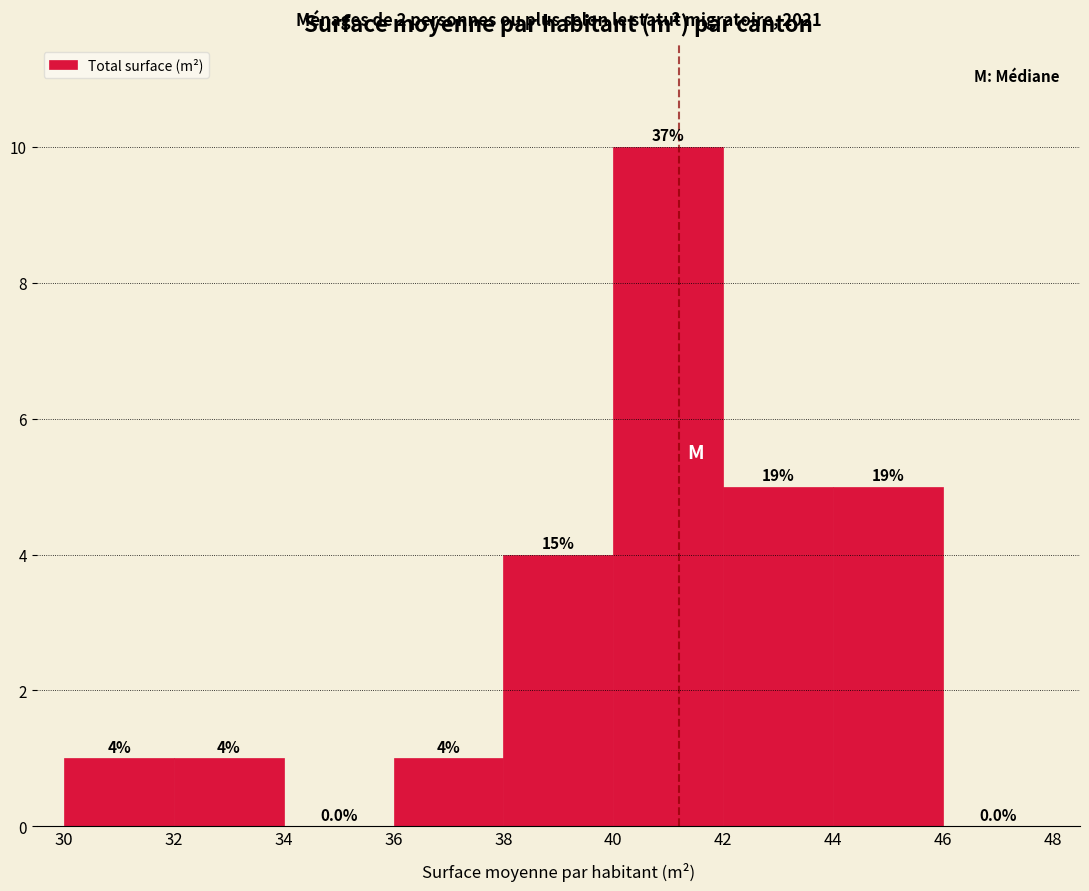

Over which range of the x-axis is the bar tallest?

40 to 42